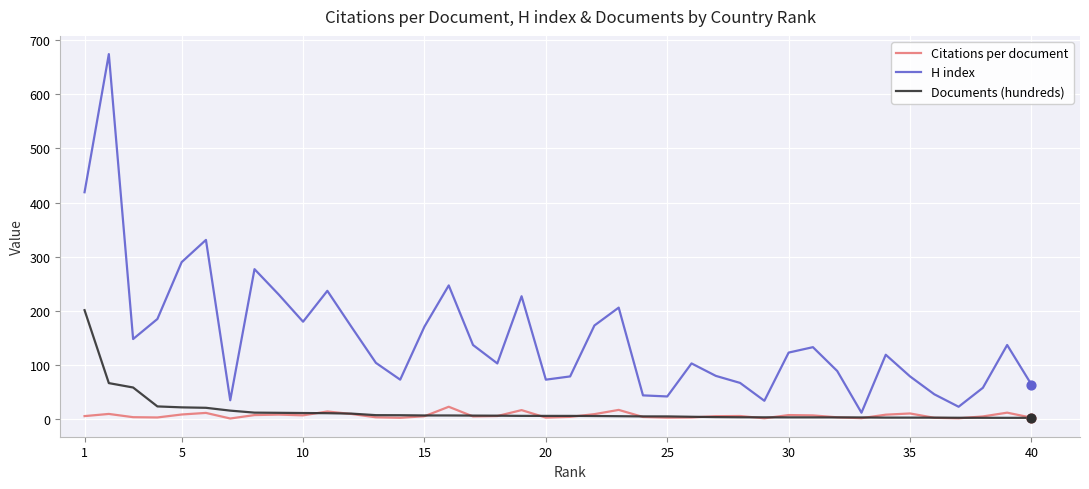

Which series has the largest range (max minus min)?

H index